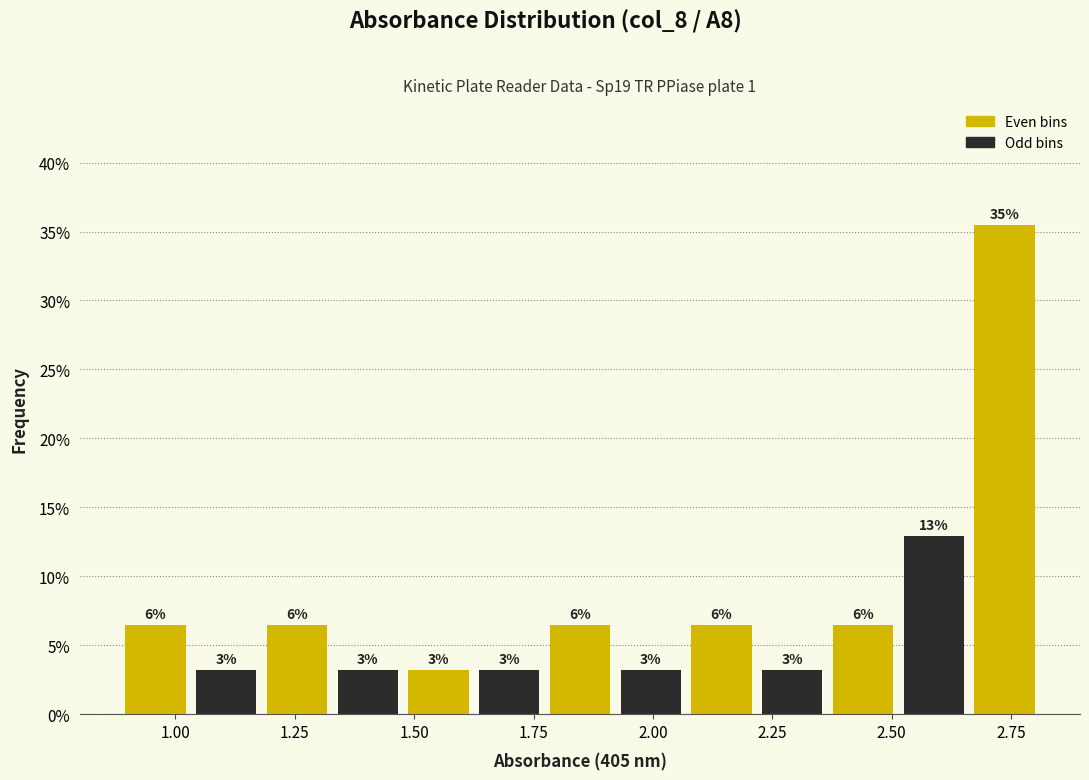

Read against the x-axis, roughly where is the centre of the tallest bar?

2.75